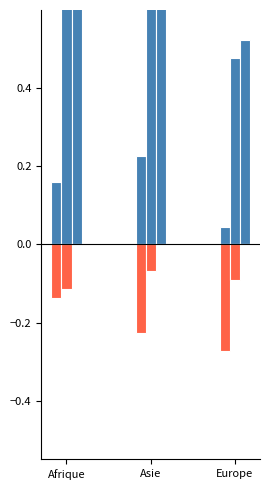

What is the label of the 1st bar from the right?

Europe